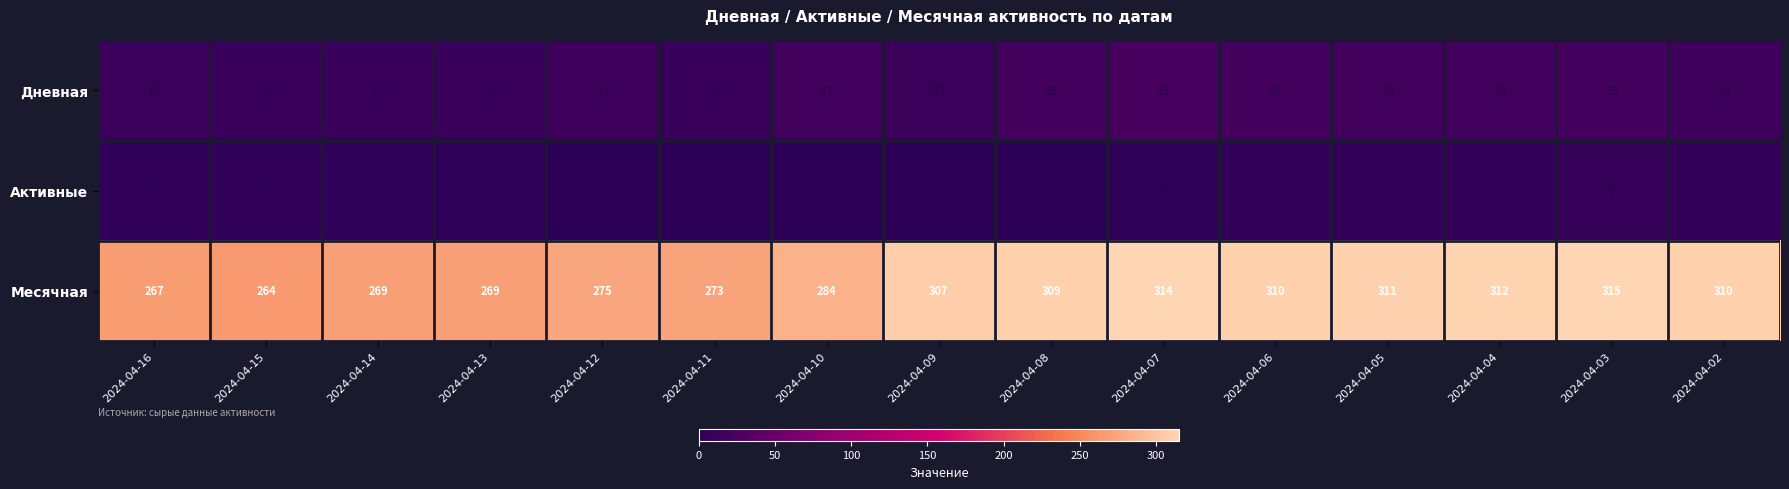

At which label is Месячная closest to 289?

2024-04-10